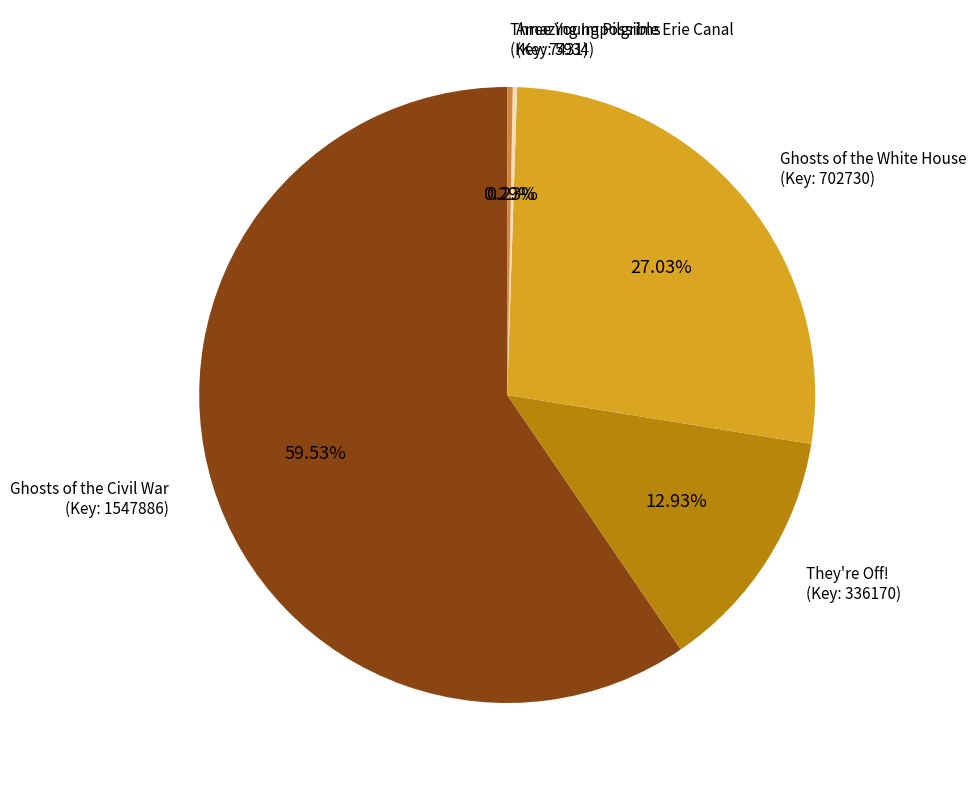

Does any single category account for the majority?

Yes